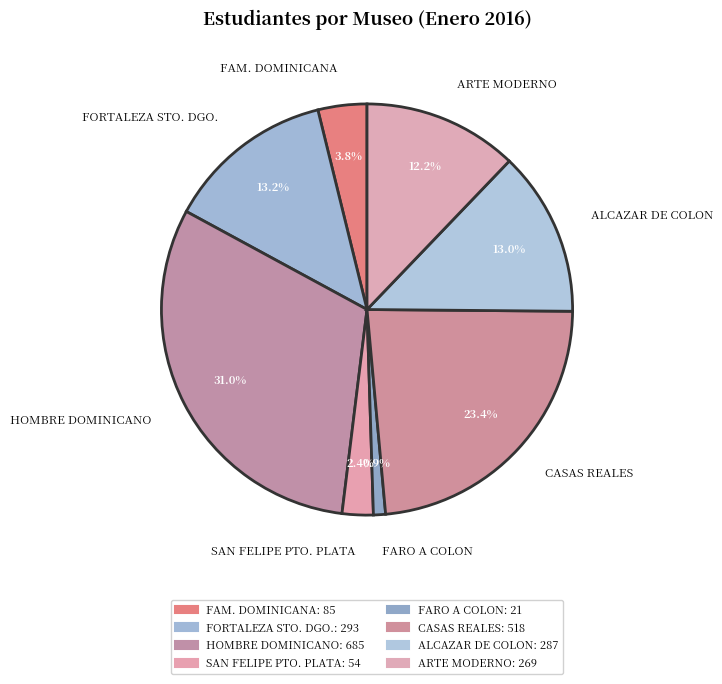

Which category has the smallest portion of the pie?

FARO A COLON